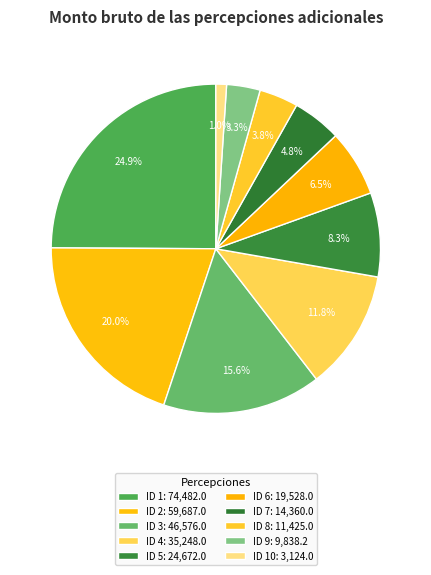

How many slices are in this pie chart?

10